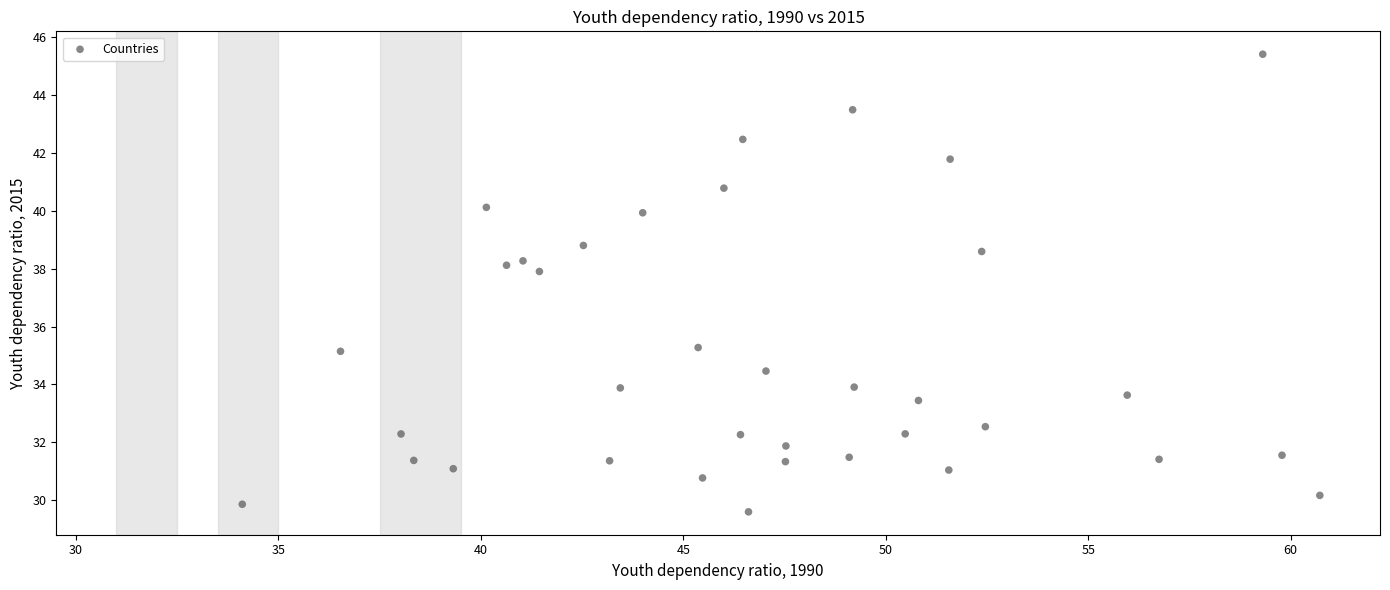

What is the range of X values (max minus min)?

26.6